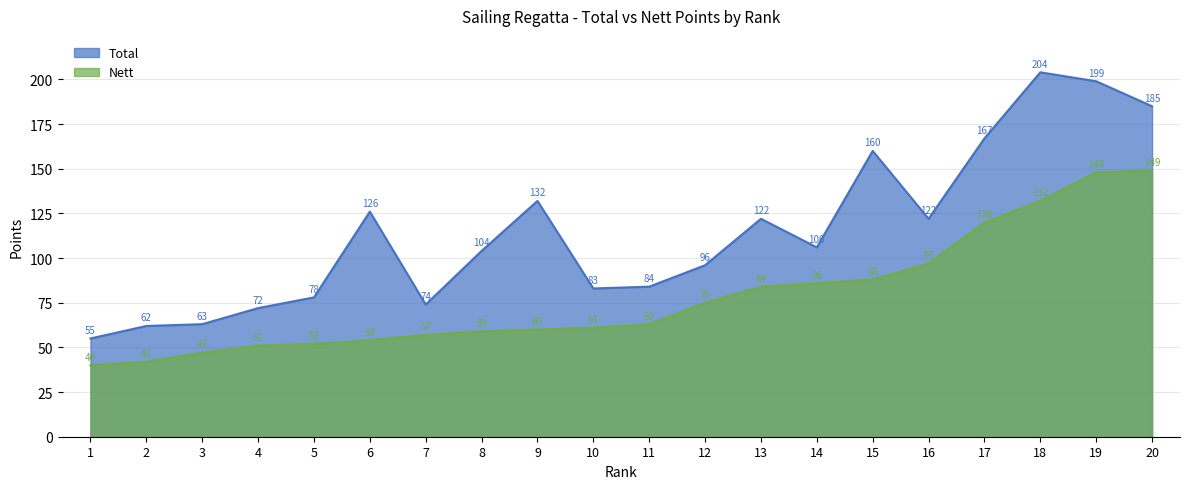

What is the sum of all Nett values?

1565